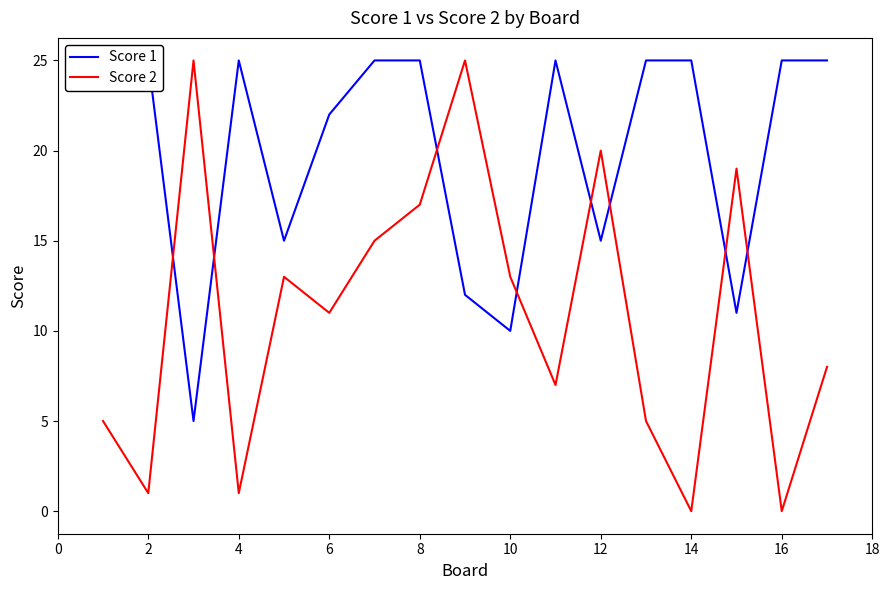

The Score 2 series shows 0 at 2. True or false?

False